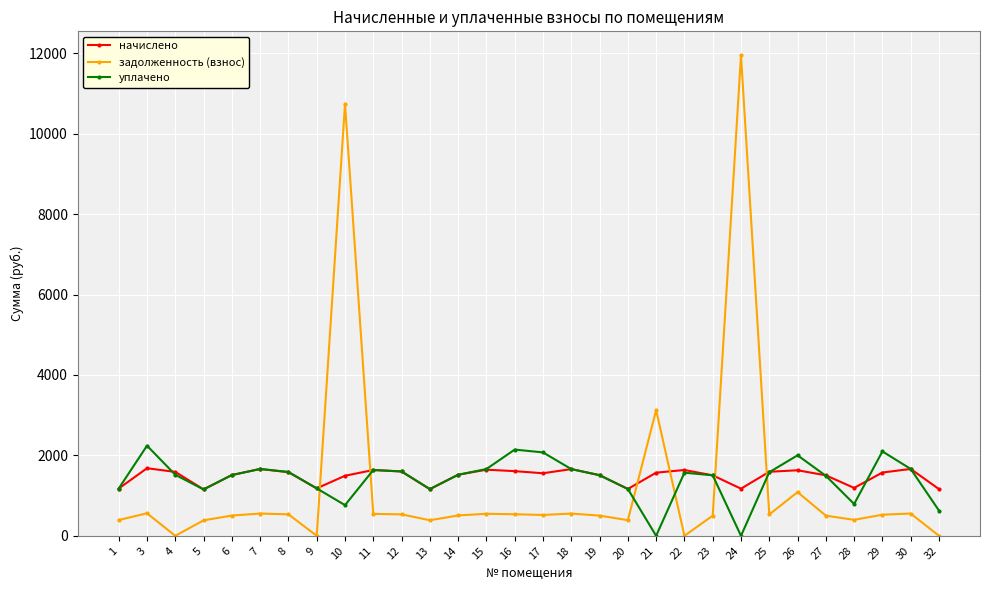

What is the value of the задолженность (взнос) point at the 14th from the left?

548.1